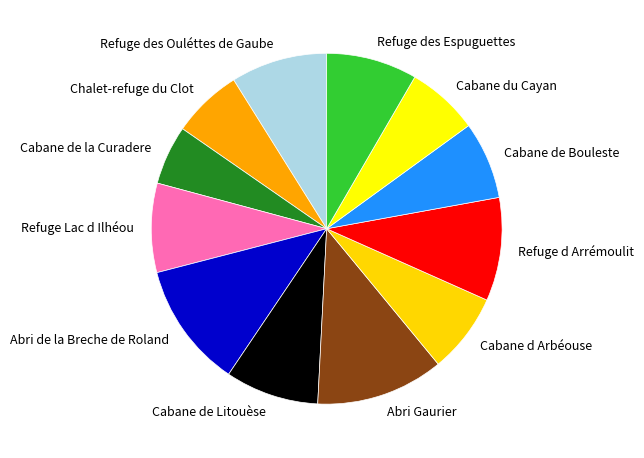

Count the number of slices in the pie.

12